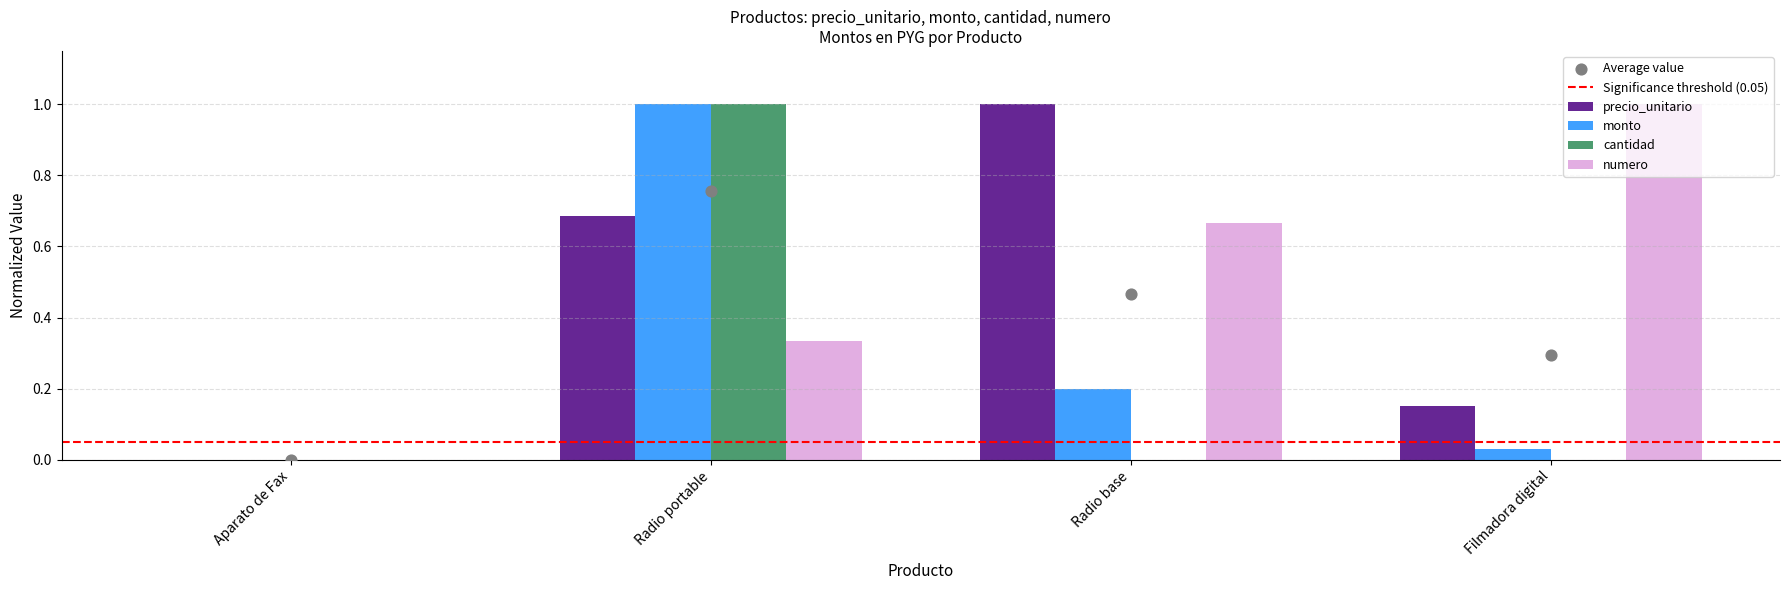

Which series reaches the maximum Y coordinate?

precio_unitario